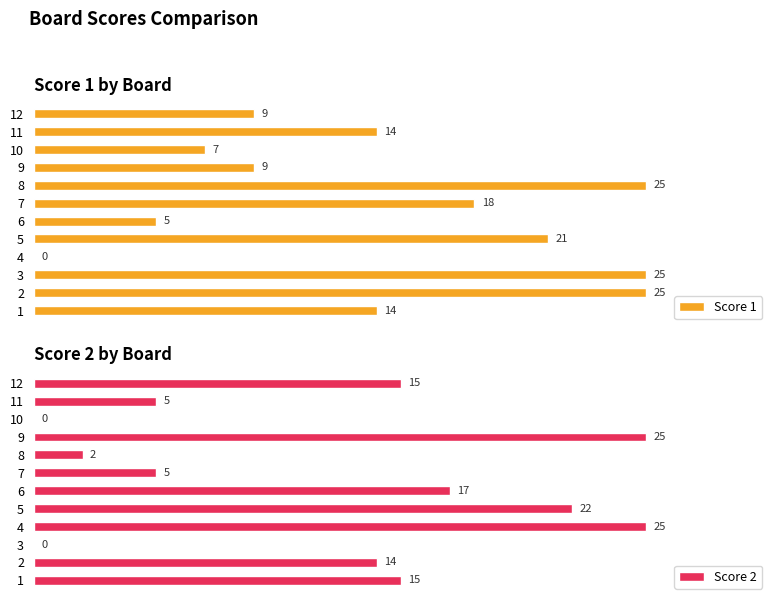

Count the Score 2 values in the range 5 to 22.

7